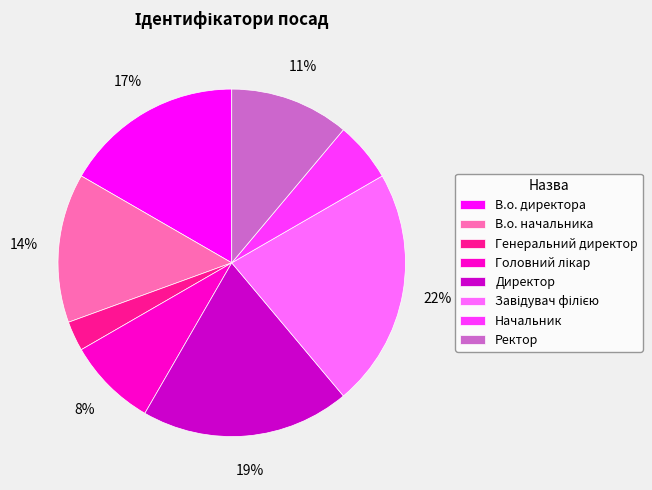

To the nearest percent, what percentage of the pie is Генеральний директор?

3%